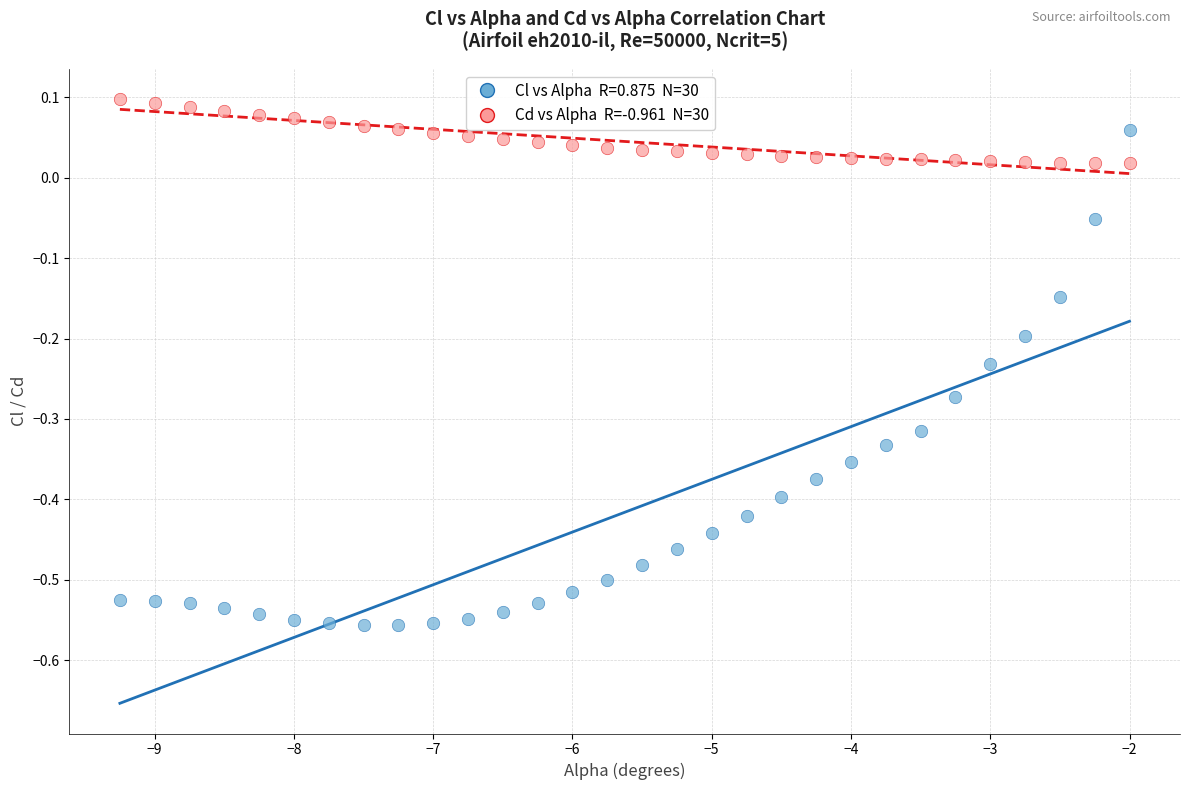

Across all data points, what is the range of Y values (max minus min)?

0.7